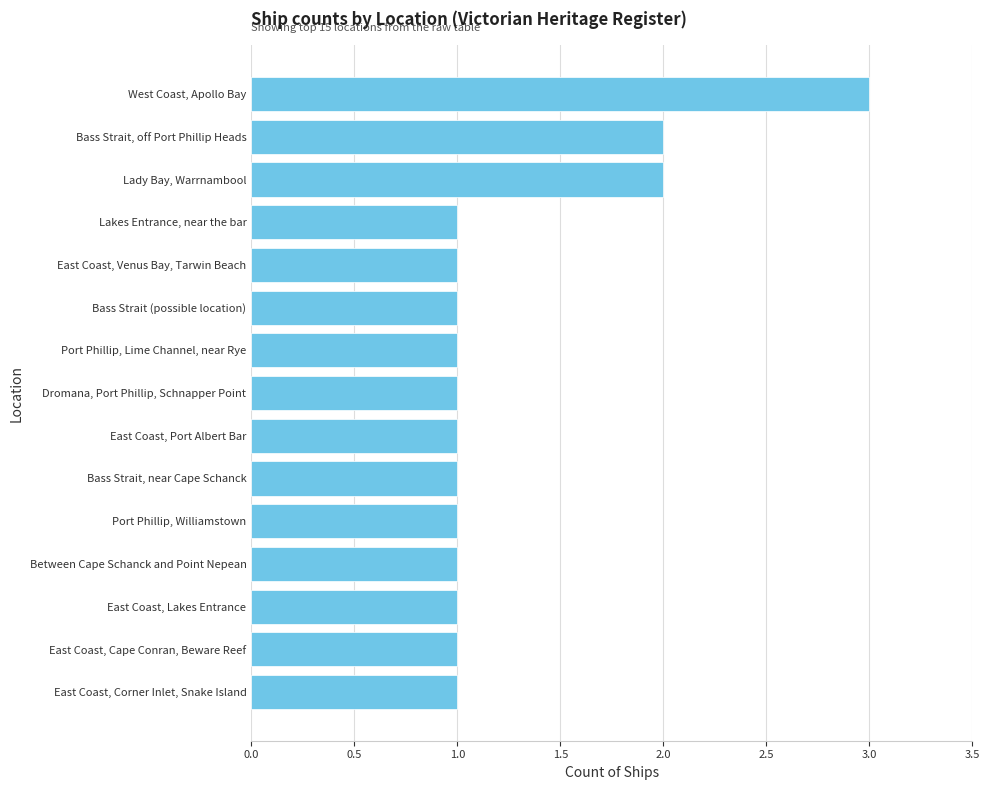

What is the ratio of the value at East Coast, Cape Conran, Beware Reef to the value at East Coast, Lakes Entrance?

1.0